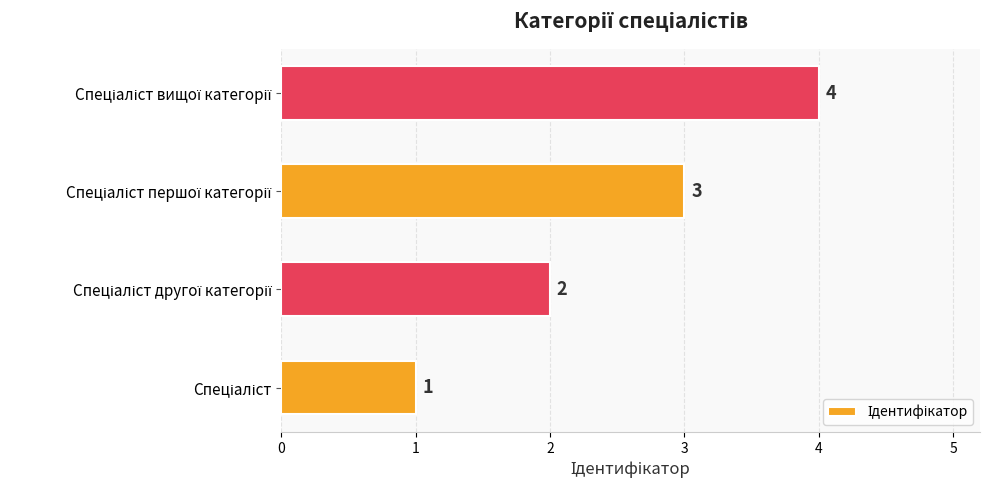

Count the values in the range 2 to 4.

3